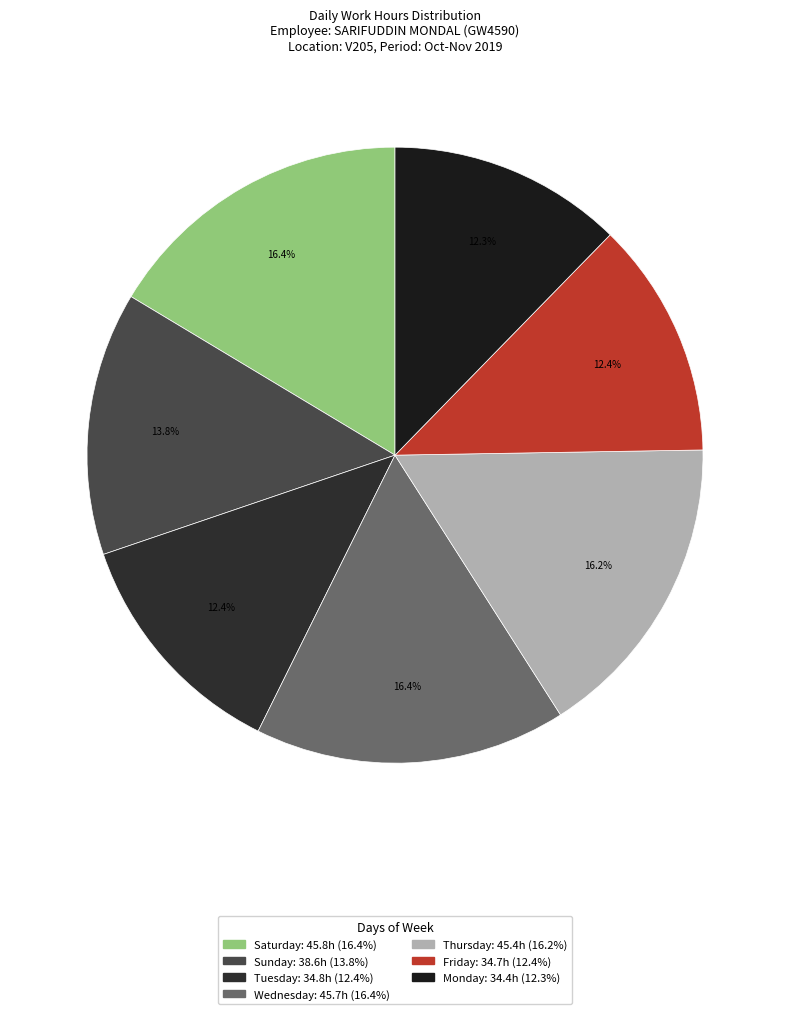

How many slices are in this pie chart?

7